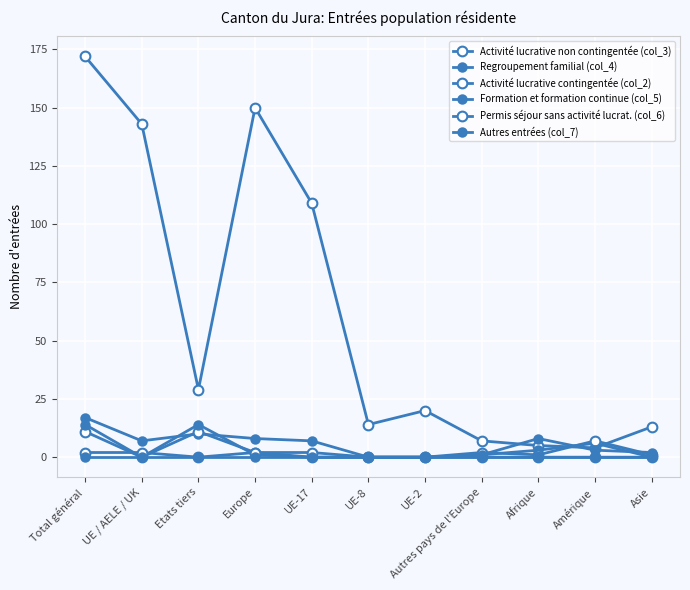

Which series changed the most between Afrique and Asie?

Activité lucrative non contingentée (col_3)